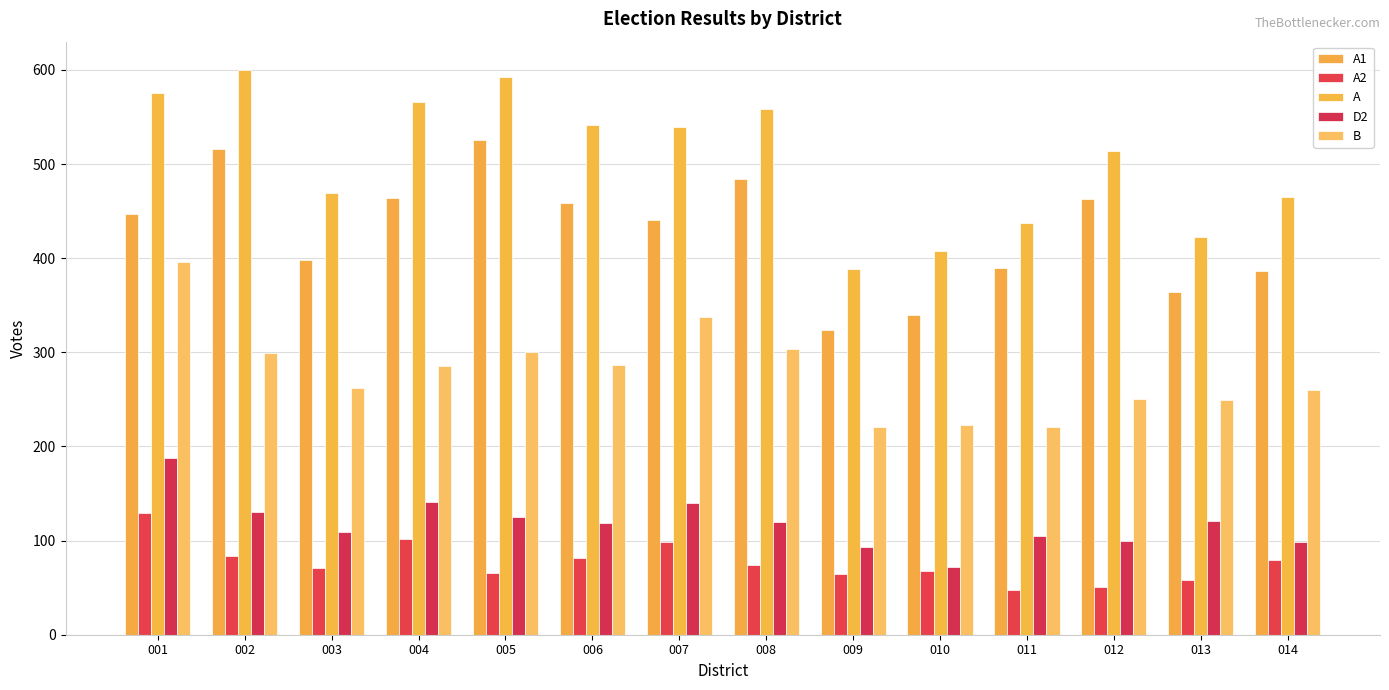

Does the chart contain stacked bars?

No